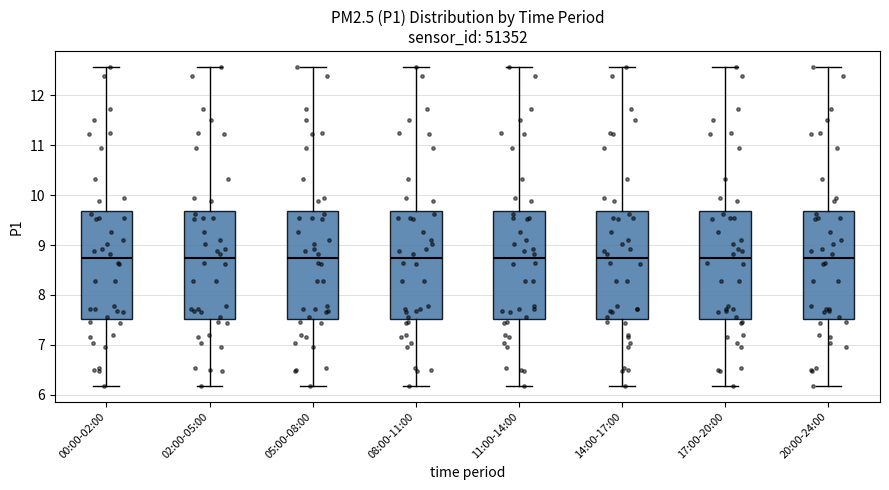

Reading left to right, transcribe this box plot: for each box, give where its median line is, the range the box spans, and where its two whiskers end, as read against the y-axis. The values are not printed on the chart, so give them approximately, as read against the axis.

00:00-02:00: median 8.7, box 7.5 to 9.7, whiskers 6.2 to 12.6
02:00-05:00: median 8.7, box 7.5 to 9.7, whiskers 6.2 to 12.6
05:00-08:00: median 8.7, box 7.5 to 9.7, whiskers 6.2 to 12.6
08:00-11:00: median 8.7, box 7.5 to 9.7, whiskers 6.2 to 12.6
11:00-14:00: median 8.7, box 7.5 to 9.7, whiskers 6.2 to 12.6
14:00-17:00: median 8.7, box 7.5 to 9.7, whiskers 6.2 to 12.6
17:00-20:00: median 8.7, box 7.5 to 9.7, whiskers 6.2 to 12.6
20:00-24:00: median 8.7, box 7.5 to 9.7, whiskers 6.2 to 12.6